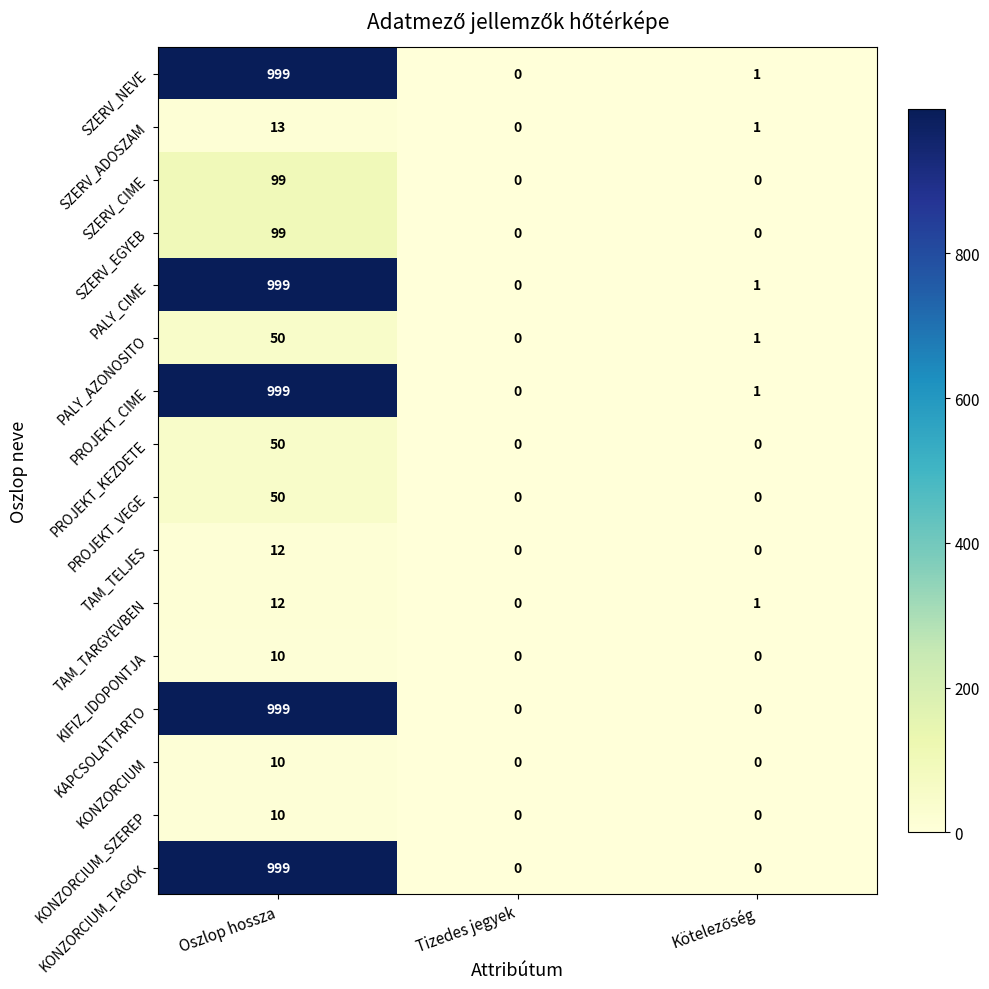

At which category does the chart reach its peak across all series?

Oszlop hossza